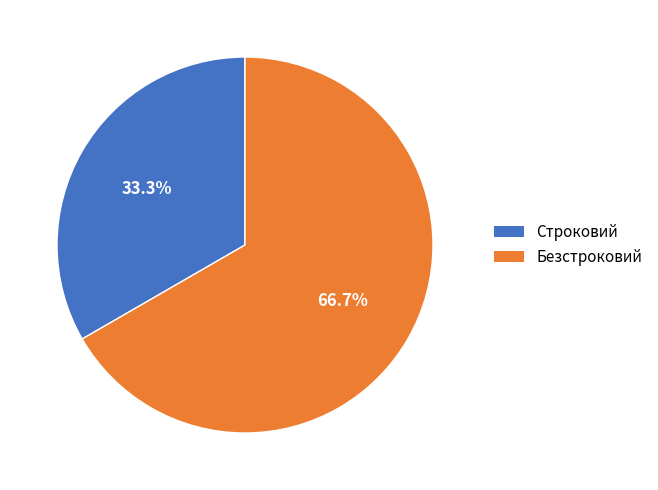

Count the number of slices in the pie.

2